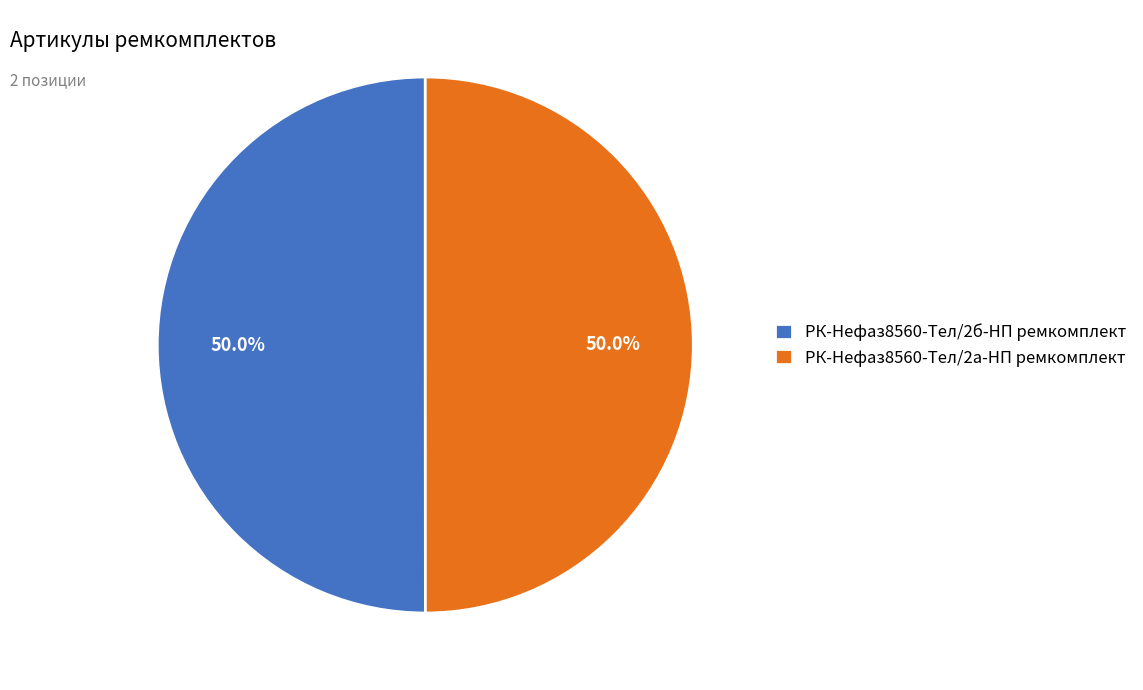

What is the total percentage of РК-Нефаз8560-Тел/2б-НП ремкомплект and РК-Нефаз8560-Тел/2а-НП ремкомплект?

100.0%